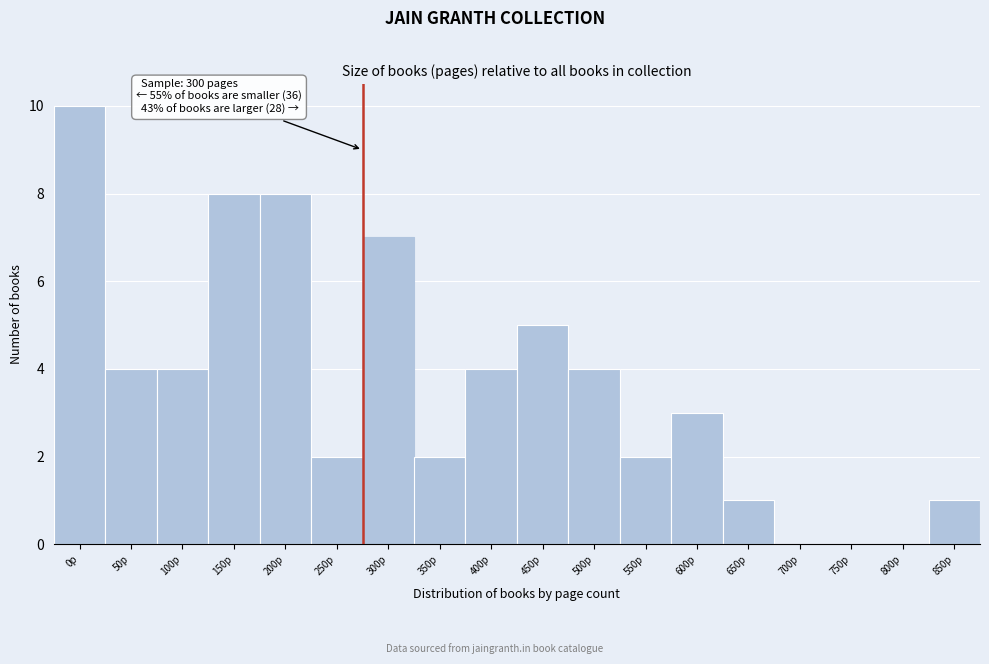

Reading left to right, transcribe all the data shown in this chart.

0p=10	50p=4	100p=4	150p=8	200p=8	250p=2	300p=7	350p=2	400p=4	450p=5	500p=4	550p=2	600p=3	650p=1	700p=0	750p=0	800p=0	850p=1